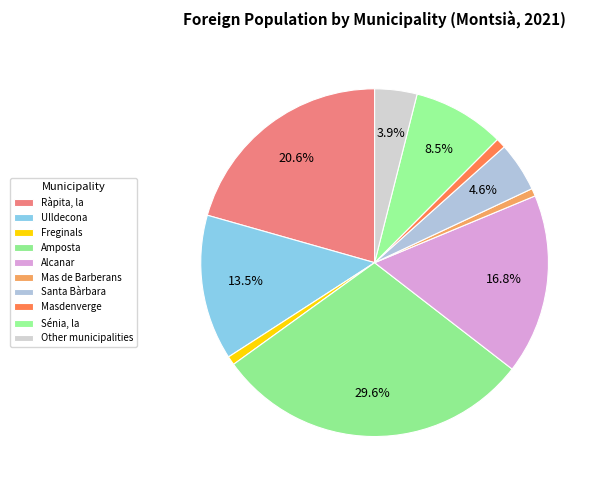

Which slice is the largest?

Amposta